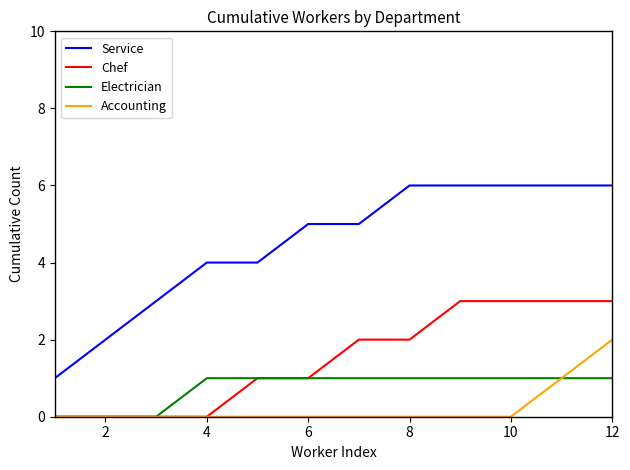

Rank the series by their maximum value, from highest to lowest.

Service, Chef, Accounting, Electrician